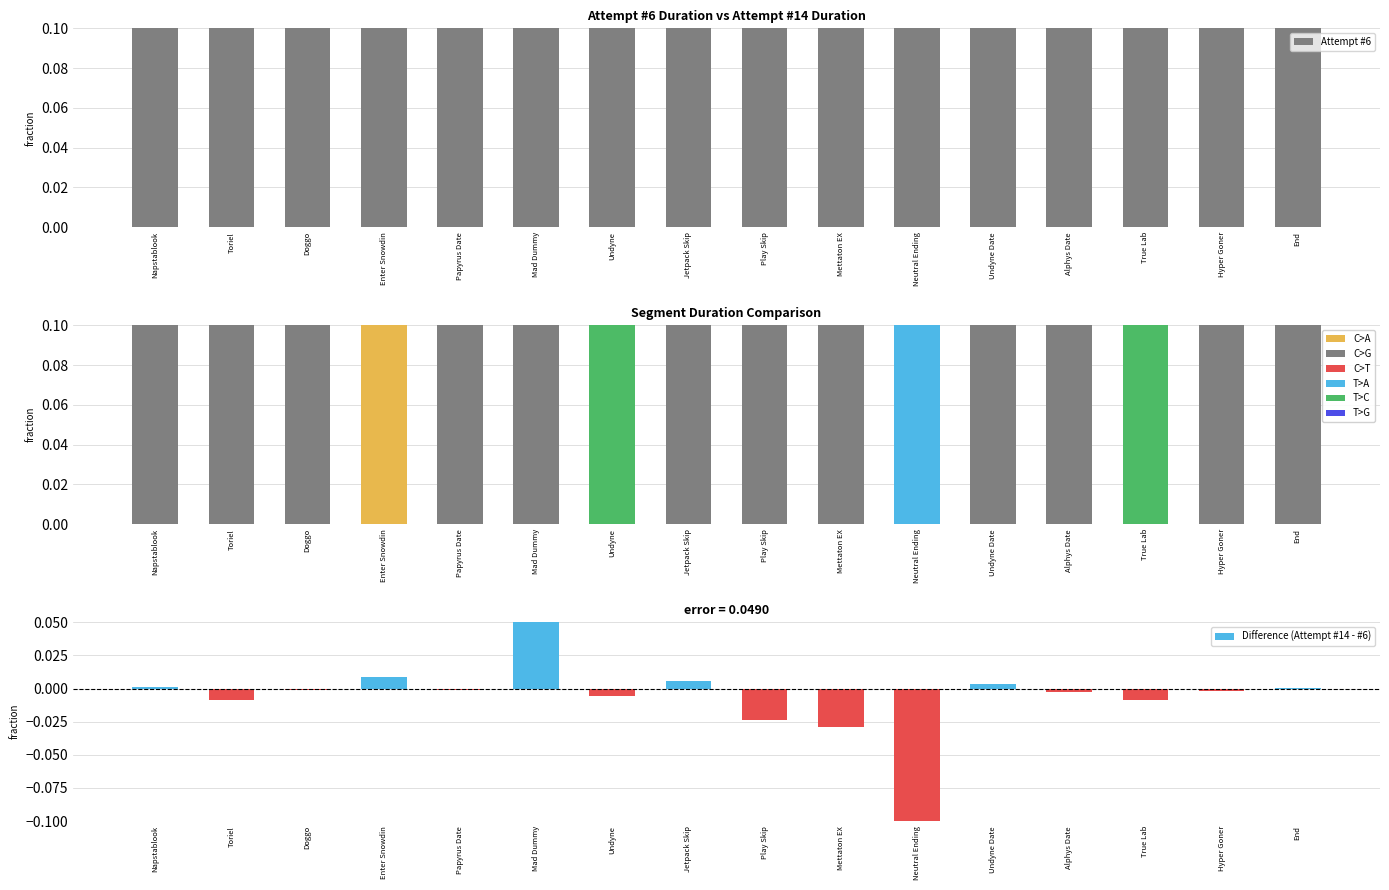

True or false: Attempt #14 has a value of 0.2 at Alphys Date.

False